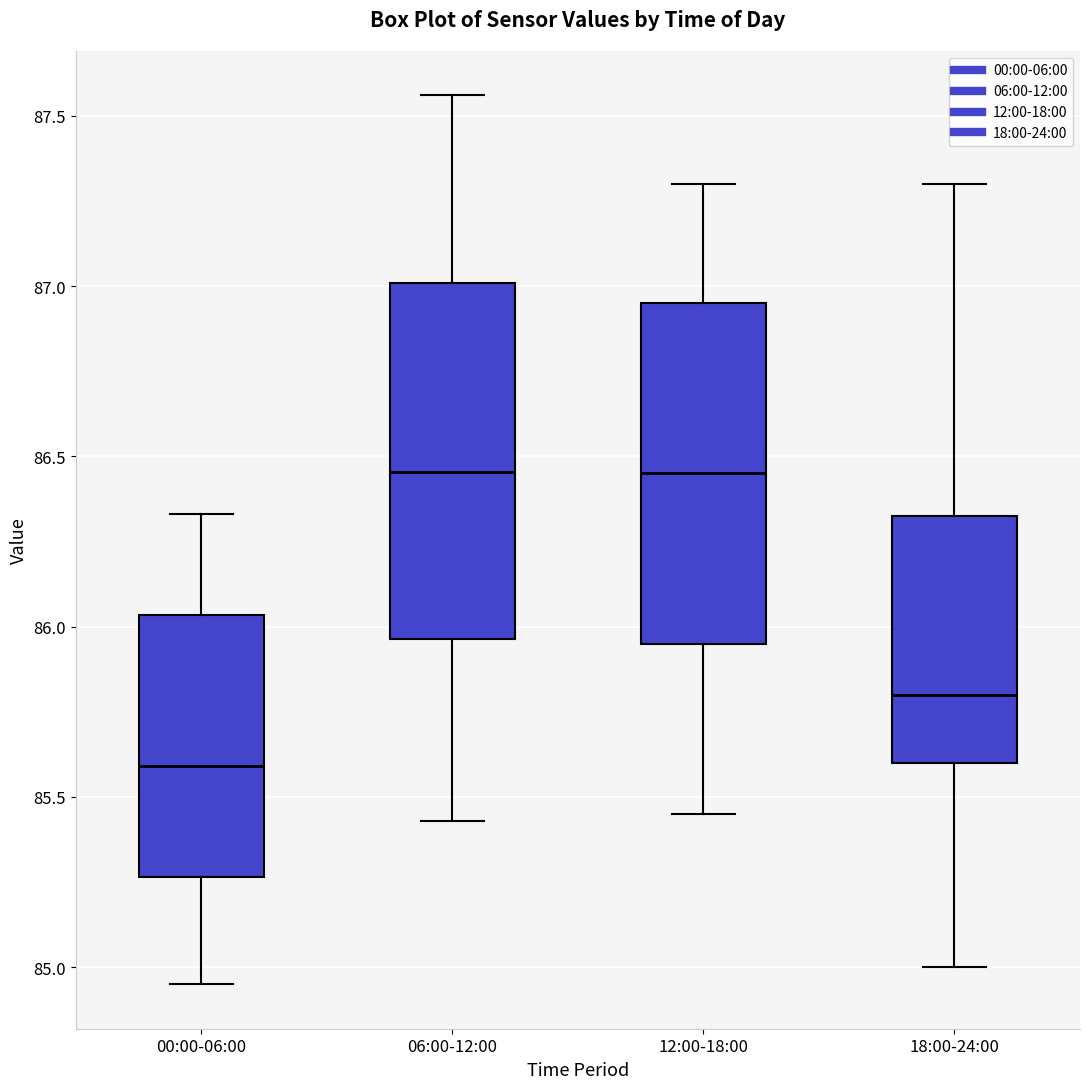

Where does the median line of the box for 00:00-06:00 sit on the y-axis? The values are not printed on the chart, so give them approximately, as read against the axis.

85.60